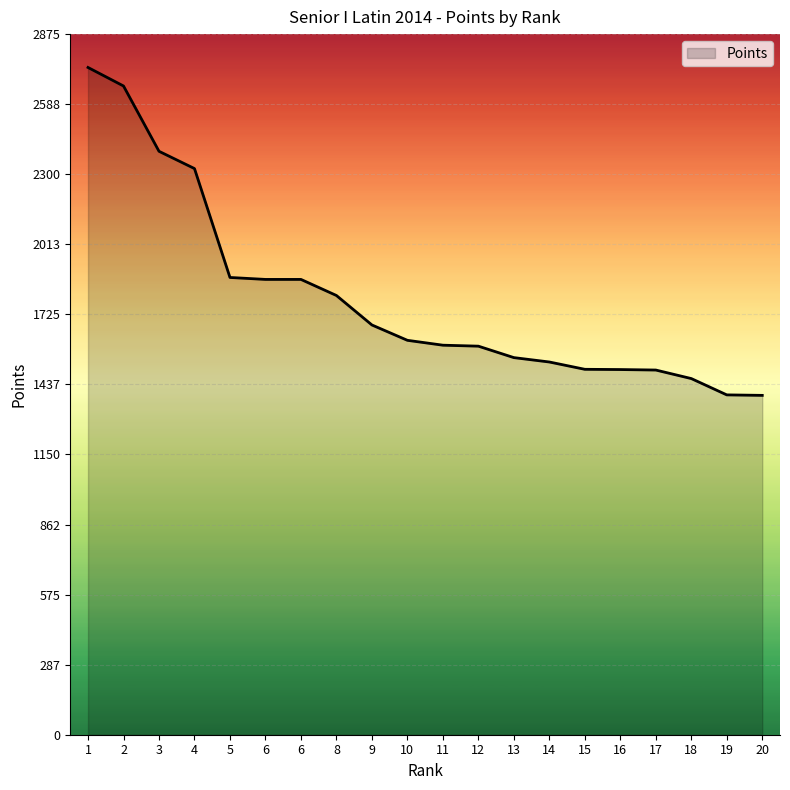

Reading left to right, transcribe all the data shown in this chart.

2739	2663	2395	2324	1877	1869	1869	1803	1682	1619	1599	1595	1548	1530	1500	1499	1497	1462	1395	1393